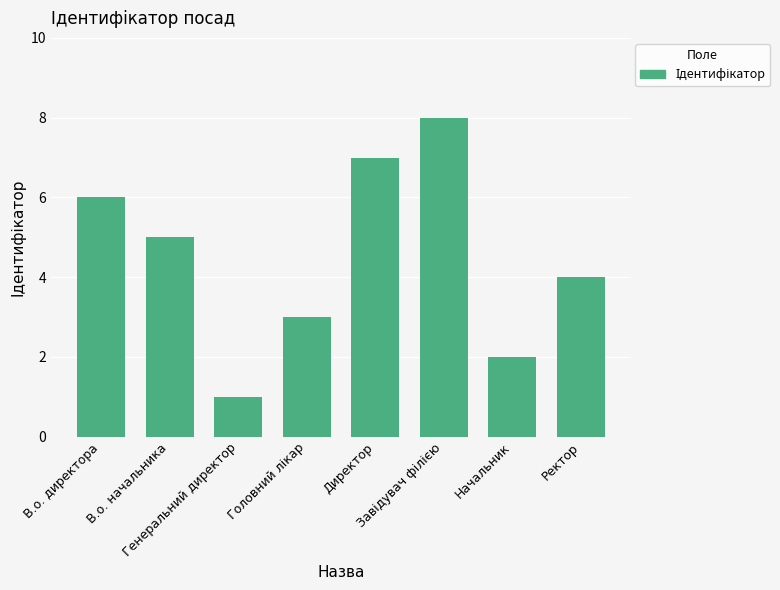

What is the ratio of the value at Директор to the value at В.о. директора?

1.2